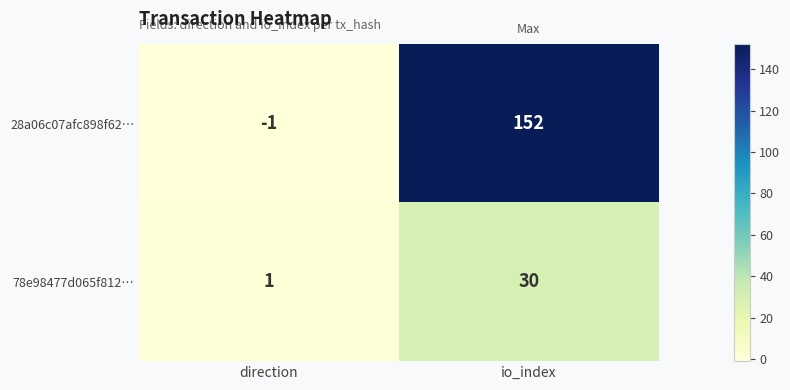

What value does the 78e98477d065f812… series have at io_index, to the nearest 10?

30